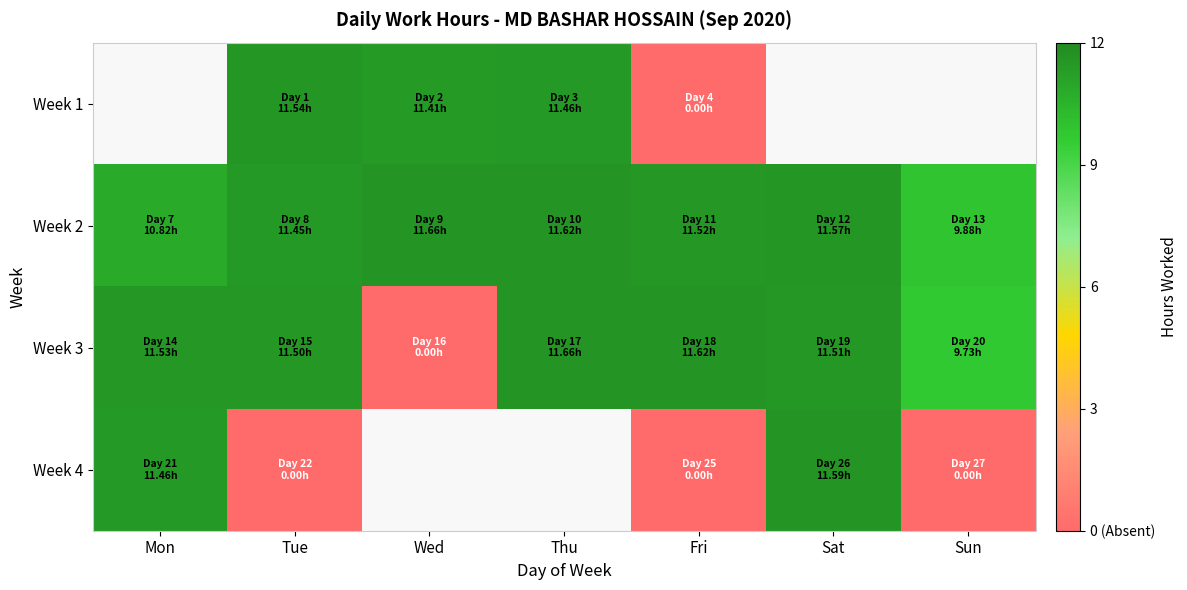

At which label does Week 2 reach its peak?

Wed